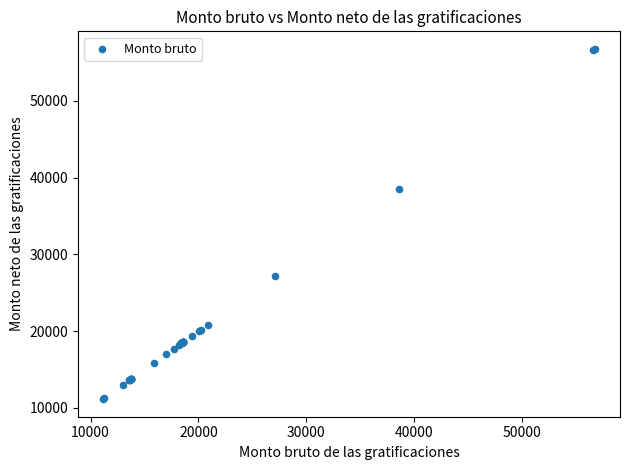

What Y value in the scatter plot is closest to 33951?

38580.1